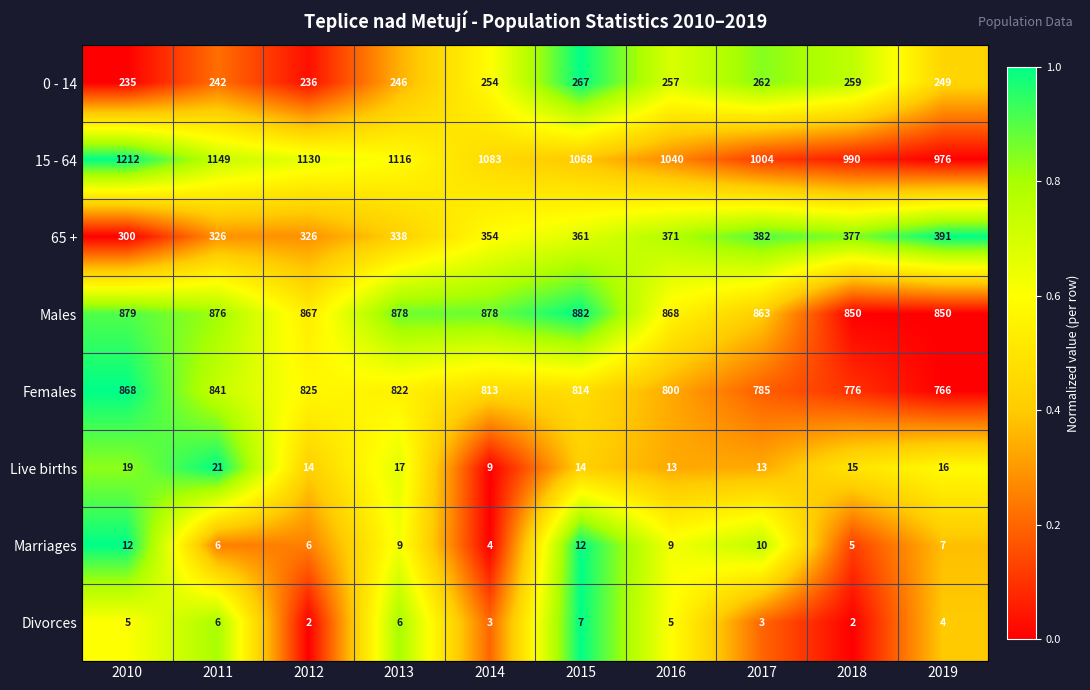

Rank the series by their maximum value, from highest to lowest.

15 - 64, Males, Females, 65 +, 0 - 14, Live births, Marriages, Divorces